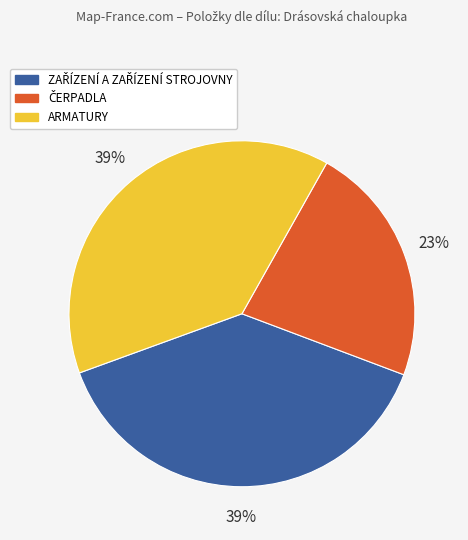

Is it true that ARMATURY is 39% of the pie?

True